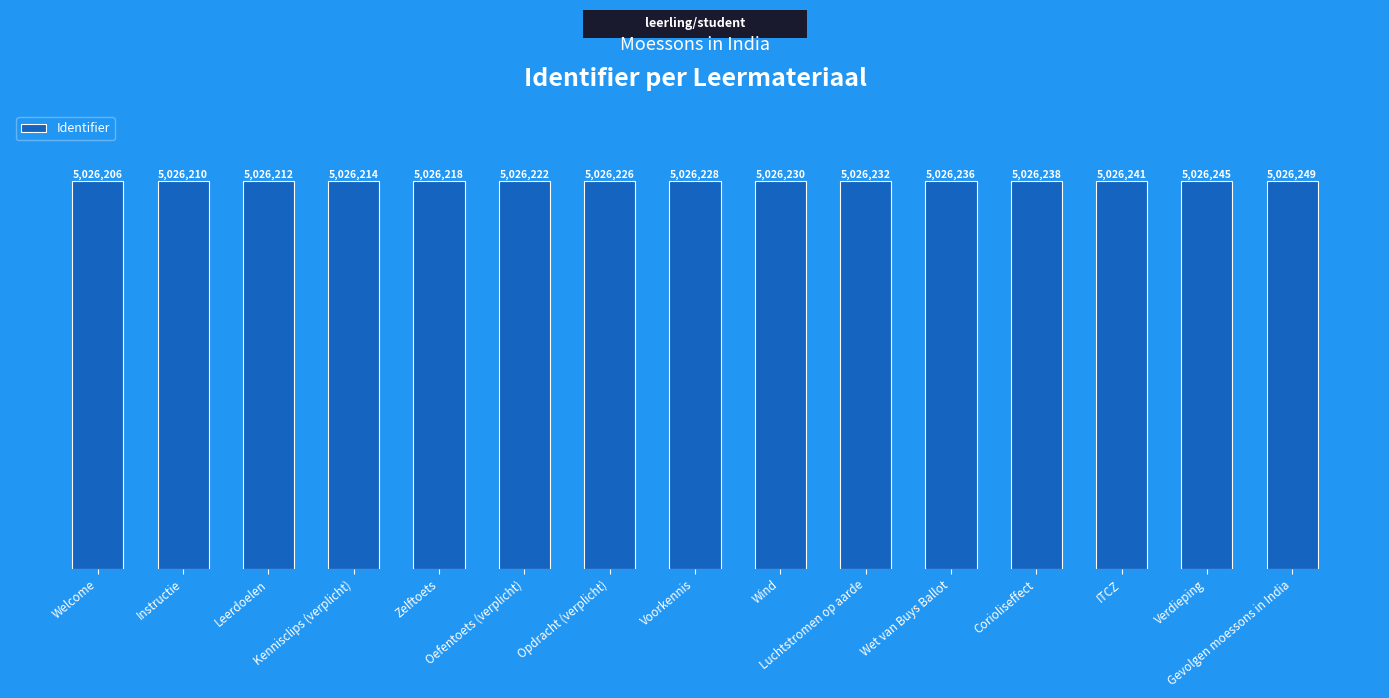

The value at Opdracht (verplicht) is 8699474. True or false?

False